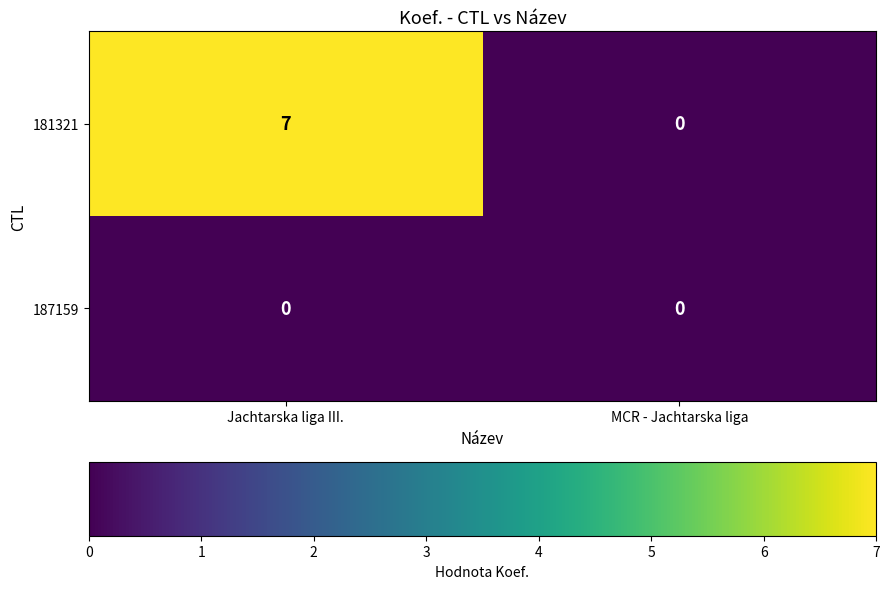

Is it true that 187159 equals 0 at MCR - Jachtarska liga?

True